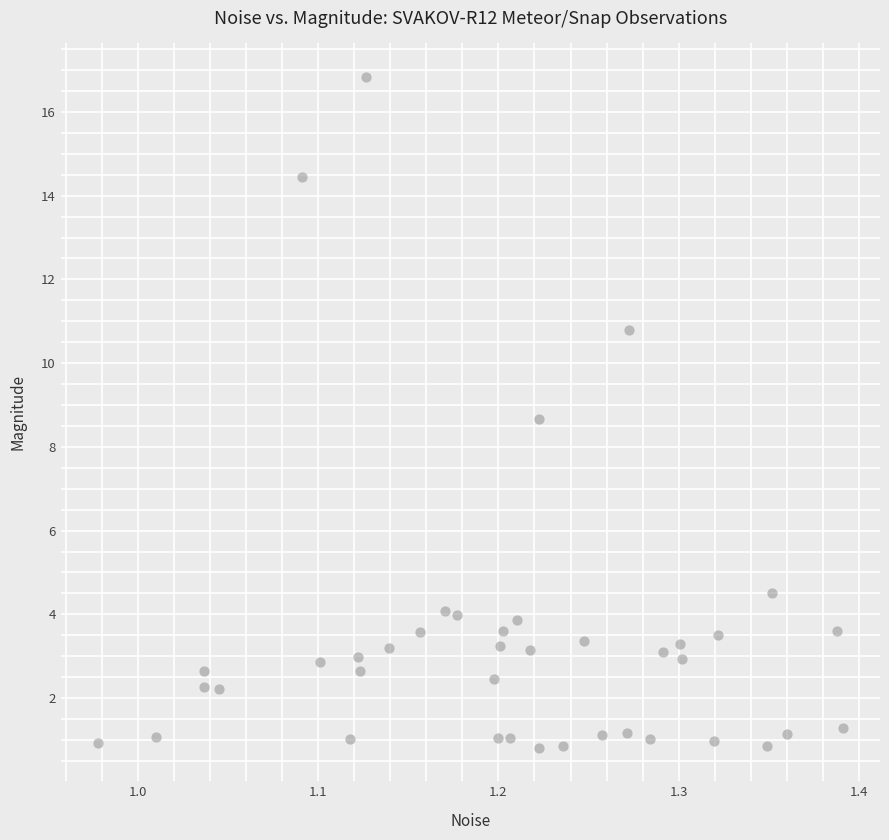

What is the range of Y values (max minus min)?

16.0